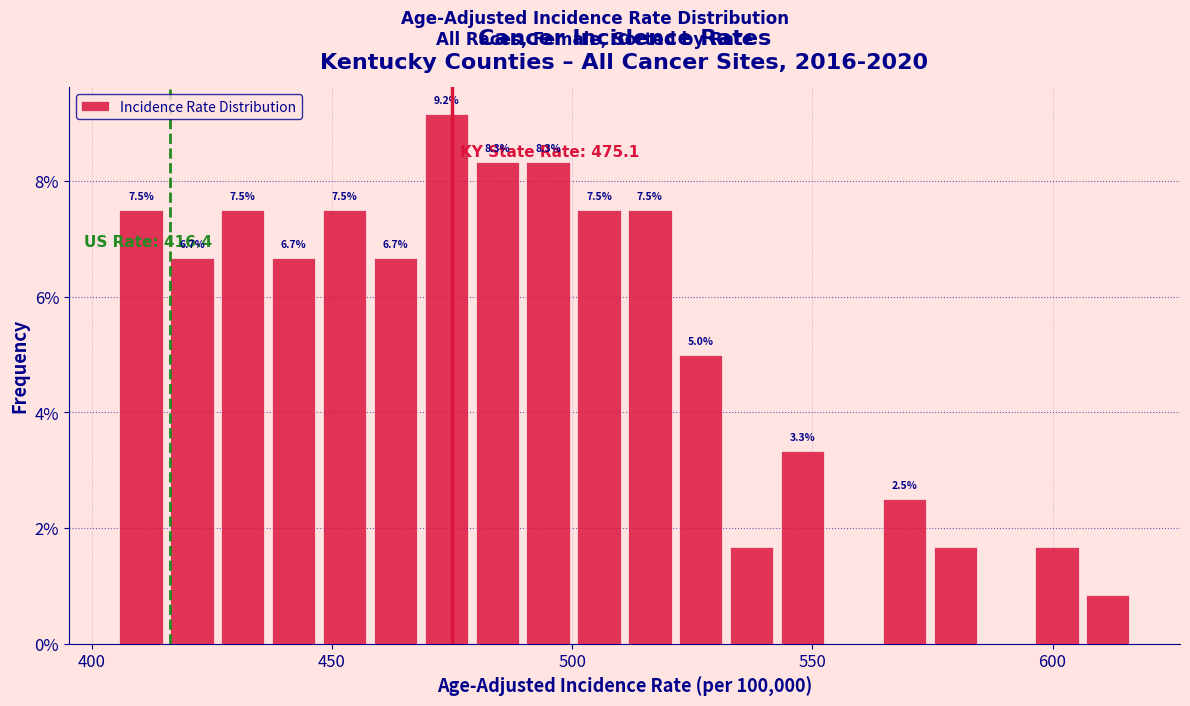

Around what value on the x-axis is the tallest bar? Give the approximate position of its centre, as read against the axis.

475